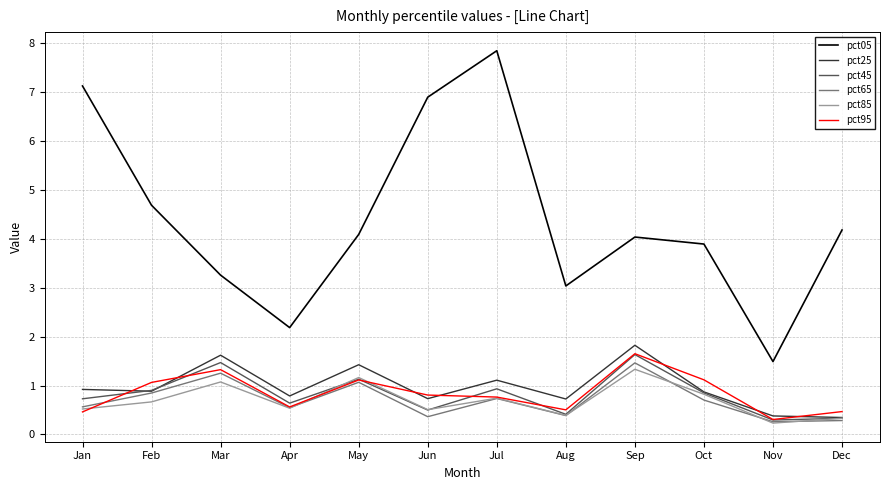

Which series has the largest total across all categories?

pct05